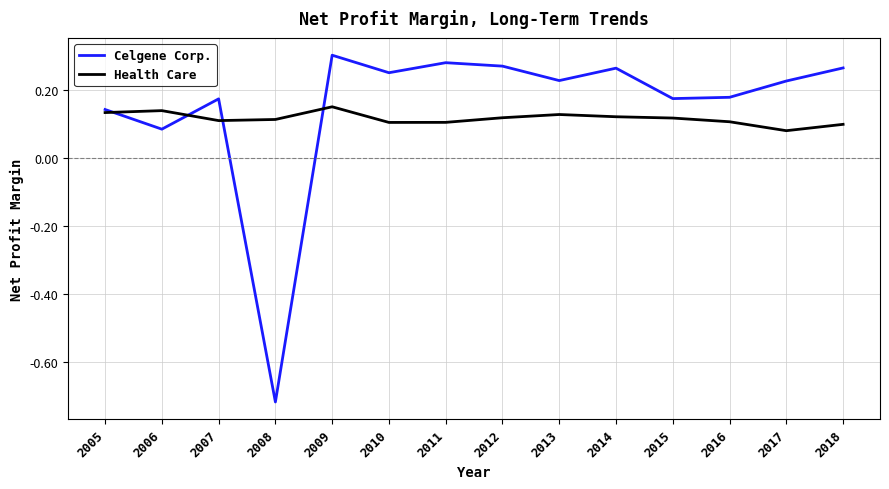

Rank the series at 2011 from highest to lowest value.

Celgene Corp., Health Care